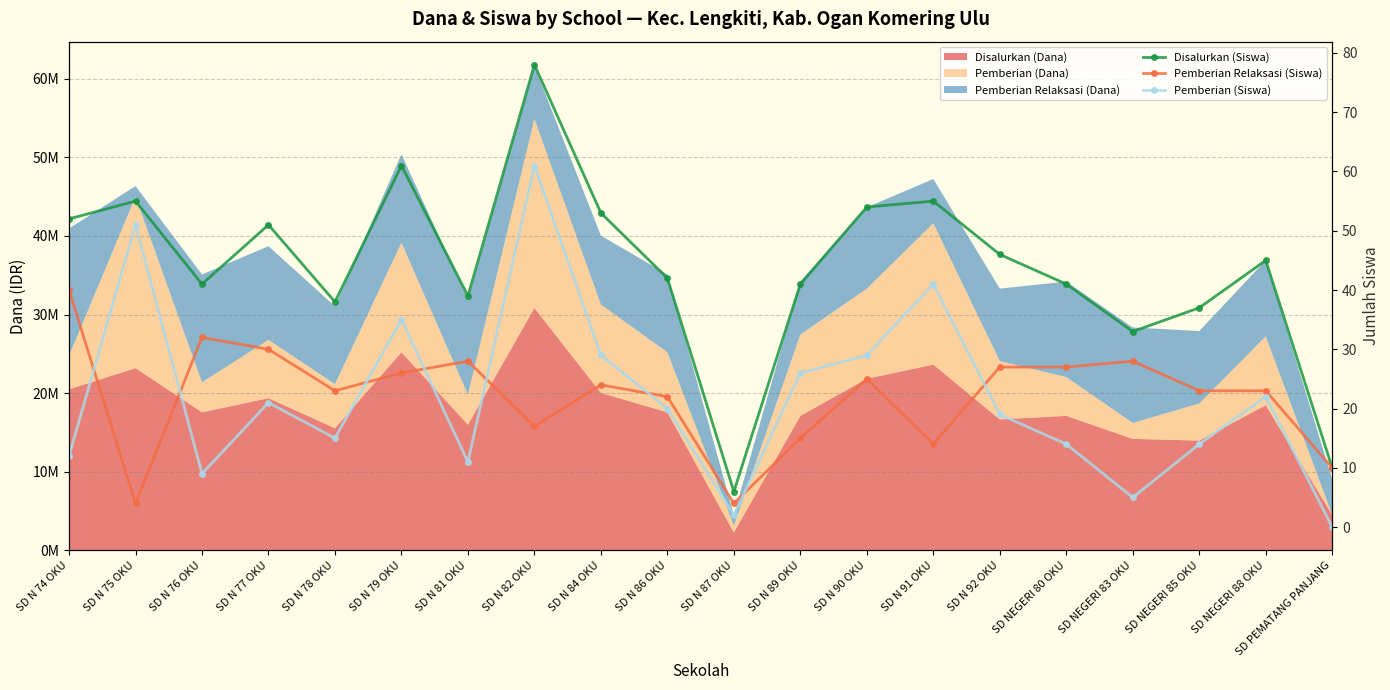

Reading right to left, what are all the values shown in this chart?

Disalurkan (Siswa): SD PEMATANG PANJANG=10	SD NEGERI 88 OKU=45	SD NEGERI 85 OKU=37	SD NEGERI 83 OKU=33	SD NEGERI 80 OKU=41	SD N 92 OKU=46	SD N 91 OKU=55	SD N 90 OKU=54	SD N 89 OKU=41	SD N 87 OKU=6	SD N 86 OKU=42	SD N 84 OKU=53	SD N 82 OKU=78	SD N 81 OKU=39	SD N 79 OKU=61	SD N 78 OKU=38	SD N 77 OKU=51	SD N 76 OKU=41	SD N 75 OKU=55	SD N 74 OKU=52
Pemberian Relaksasi (Siswa): SD PEMATANG PANJANG=10	SD NEGERI 88 OKU=23	SD NEGERI 85 OKU=23	SD NEGERI 83 OKU=28	SD NEGERI 80 OKU=27	SD N 92 OKU=27	SD N 91 OKU=14	SD N 90 OKU=25	SD N 89 OKU=15	SD N 87 OKU=4	SD N 86 OKU=22	SD N 84 OKU=24	SD N 82 OKU=17	SD N 81 OKU=28	SD N 79 OKU=26	SD N 78 OKU=23	SD N 77 OKU=30	SD N 76 OKU=32	SD N 75 OKU=4	SD N 74 OKU=40
Pemberian (Siswa): SD PEMATANG PANJANG=0	SD NEGERI 88 OKU=22	SD NEGERI 85 OKU=14	SD NEGERI 83 OKU=5	SD NEGERI 80 OKU=14	SD N 92 OKU=19	SD N 91 OKU=41	SD N 90 OKU=29	SD N 89 OKU=26	SD N 87 OKU=2	SD N 86 OKU=20	SD N 84 OKU=29	SD N 82 OKU=61	SD N 81 OKU=11	SD N 79 OKU=35	SD N 78 OKU=15	SD N 77 OKU=21	SD N 76 OKU=9	SD N 75 OKU=51	SD N 74 OKU=12